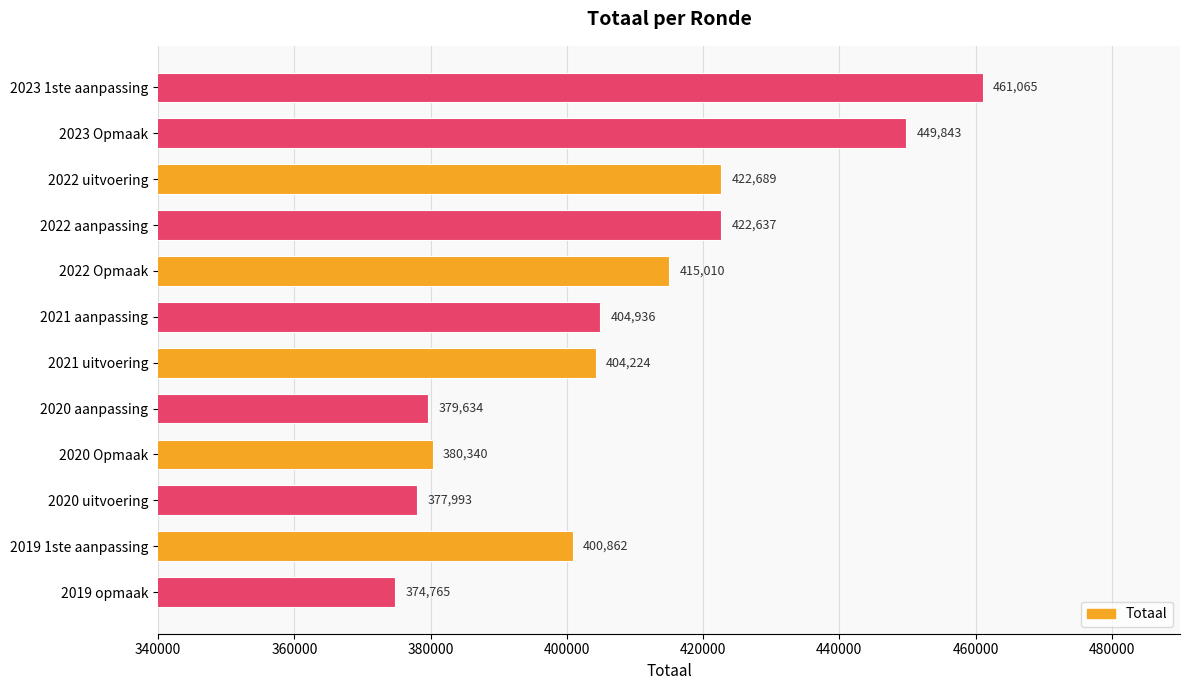

What position from the top is 2022 uitvoering?

3